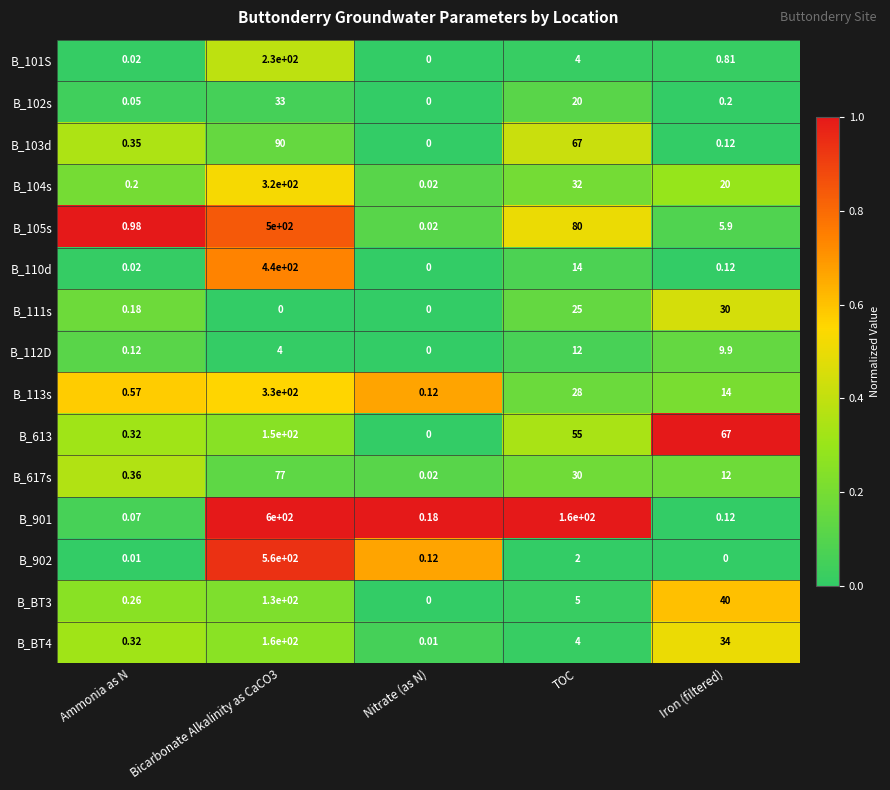

At which label is B_101S closest to 115?

TOC